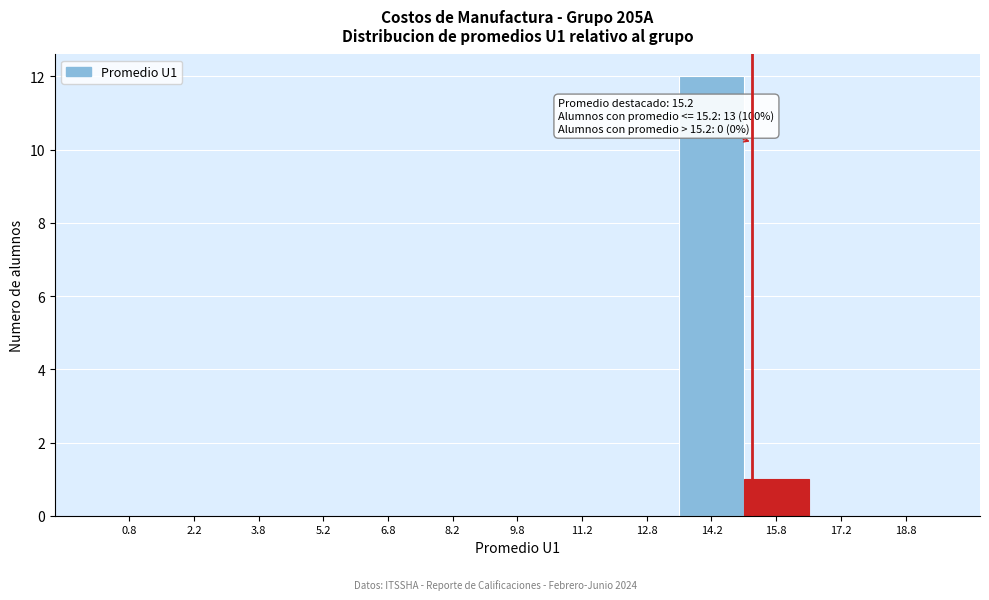

Which range on the x-axis has the tallest bar?

13.5 to 15.0